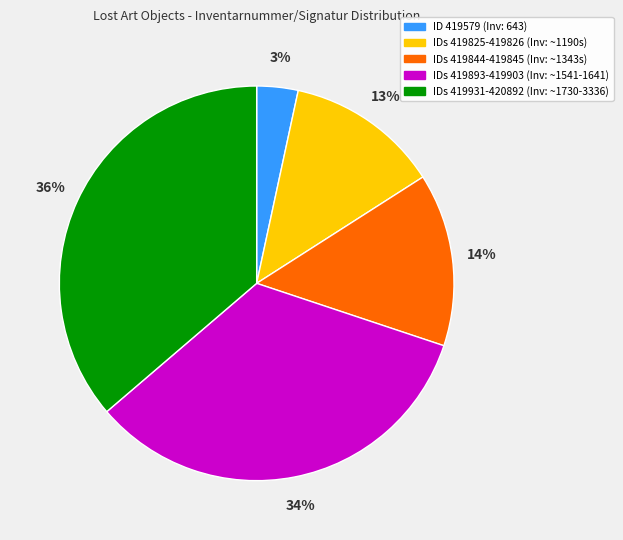

To the nearest percent, what is the difference between the largest and smallest slice percentages?

33%